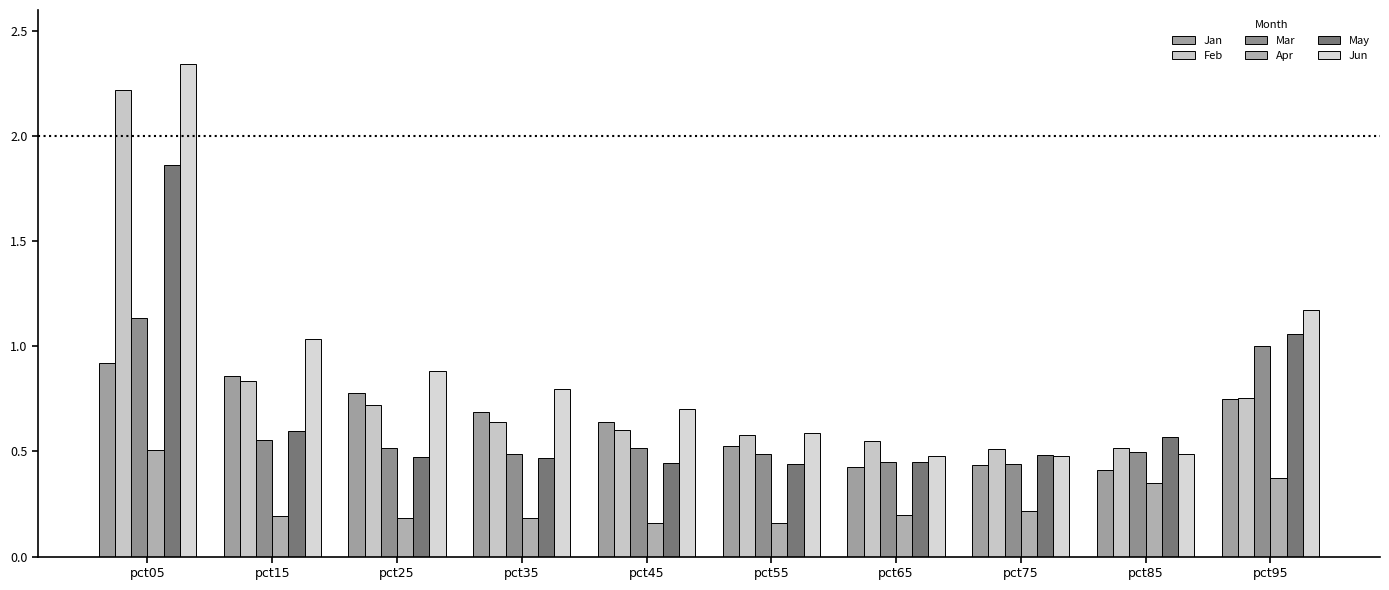

The value of May at pct25 is 0.1. True or false?

False